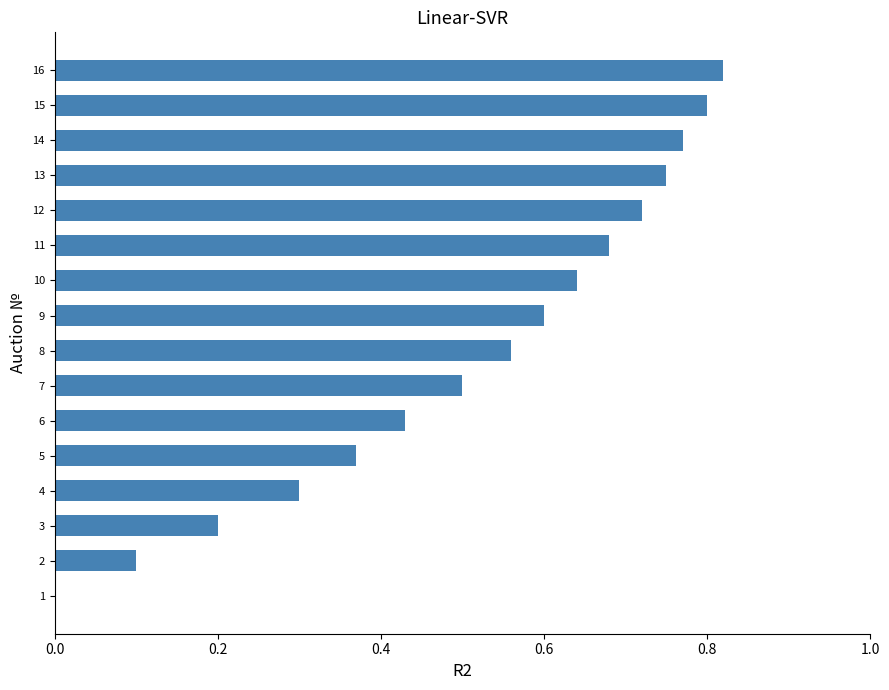

What is the sum of the values at 11 and 7?

1.2